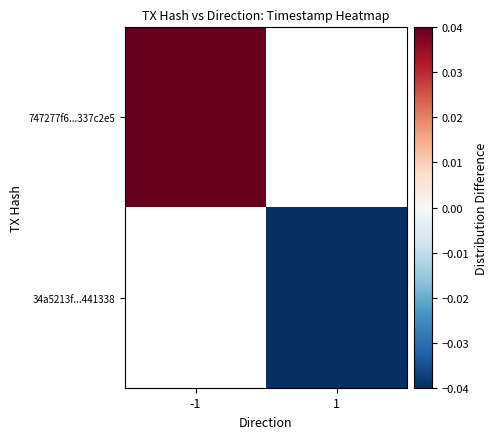

Which label corresponds to the largest value in the chart?

-1